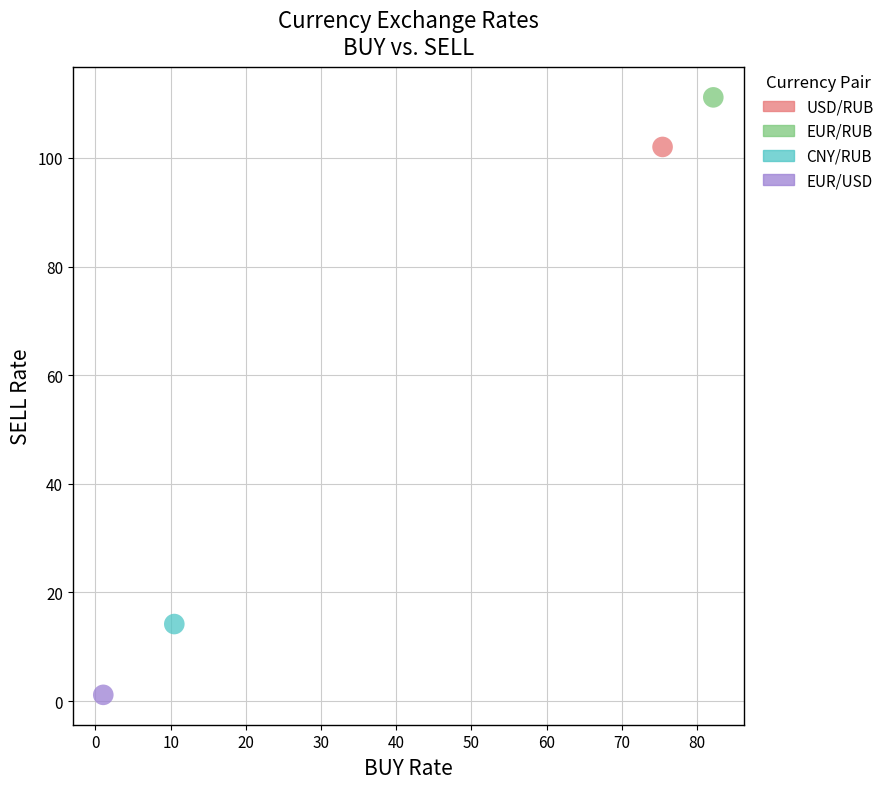

Which series reaches the maximum Y coordinate?

EUR/RUB